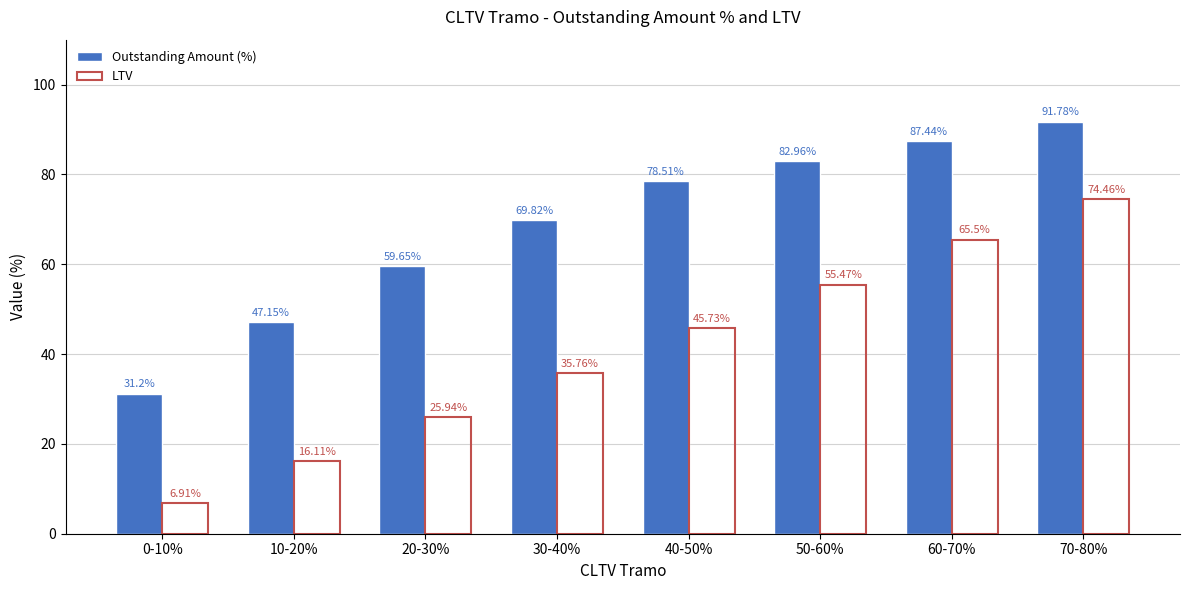

Does the chart contain any negative values?

No